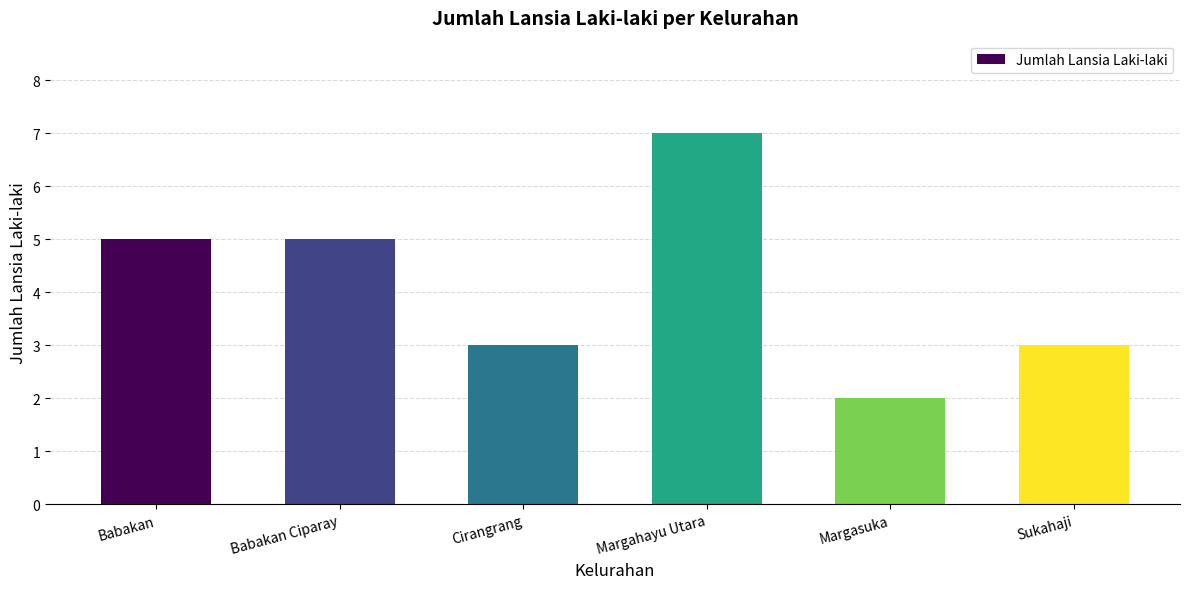

The value at Margahayu Utara is 7. True or false?

True